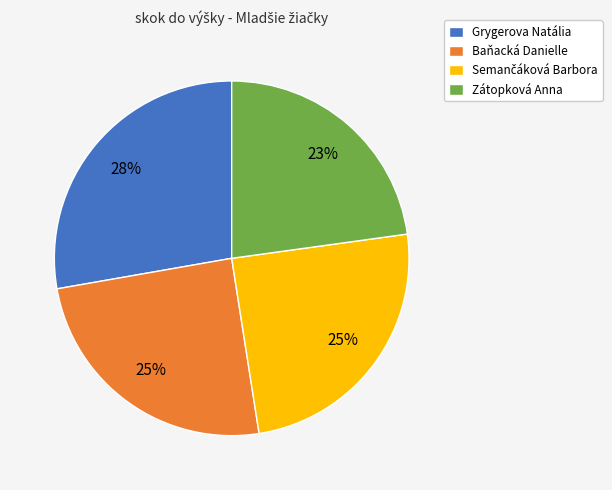

To the nearest percent, what portion does Baňacká Danielle represent?

25%